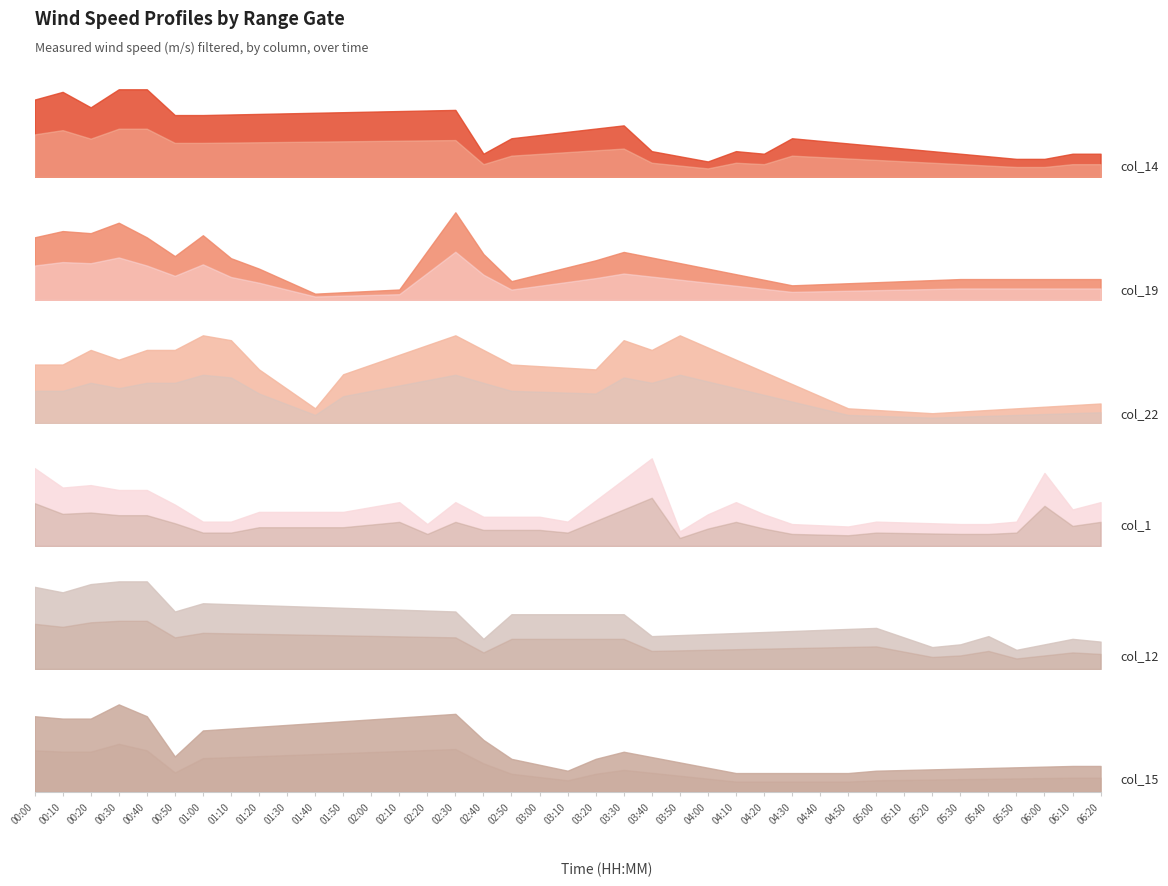

Which series has the largest total across all categories?

col_15